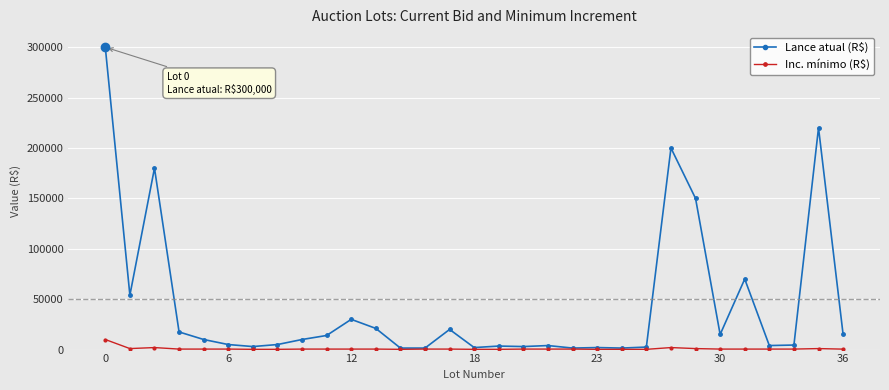

True or false: Lance atual (R$) has more than 0 interior local peaks.

True